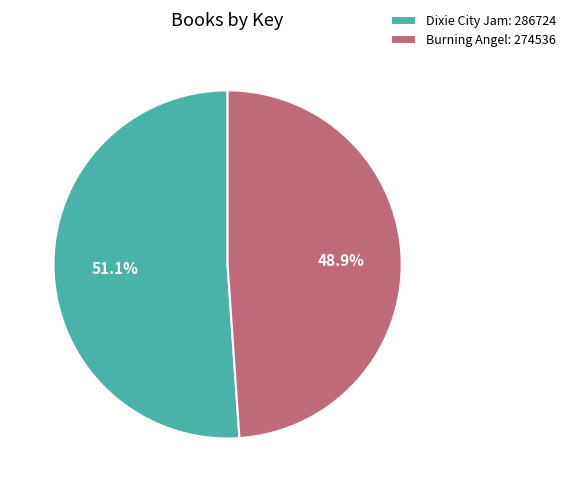

To the nearest percent, what is the difference between the Burning Angel and Dixie City Jam slice percentages?

2%